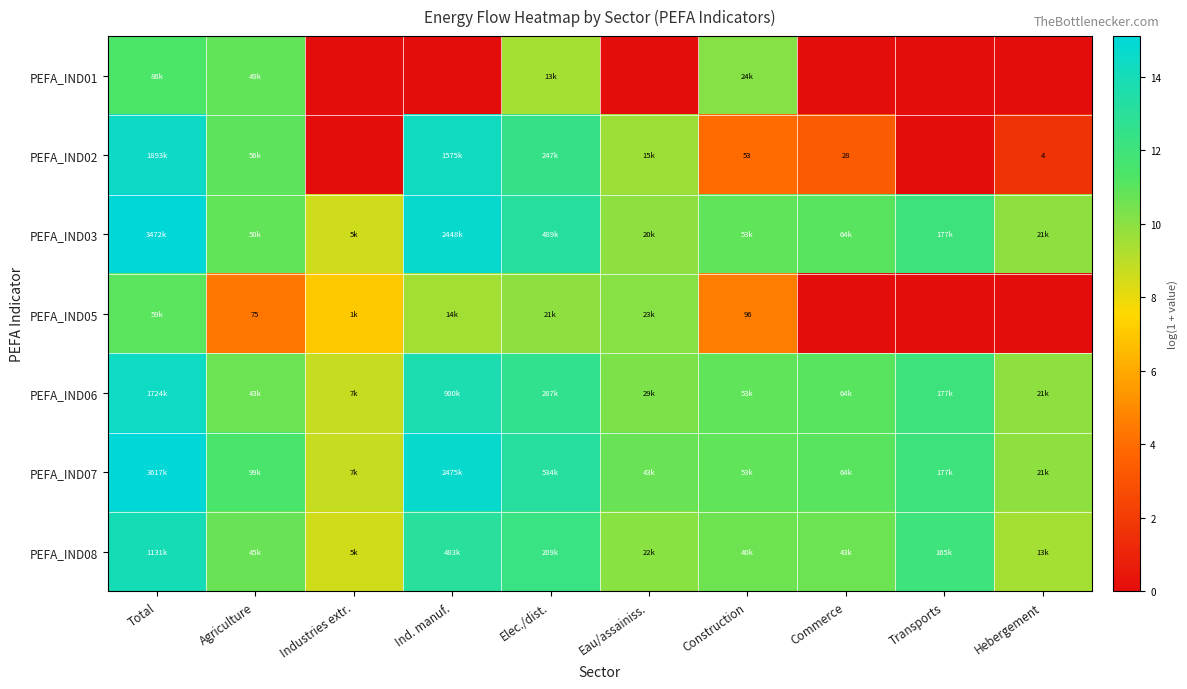

Count the number of categories in the chart.

10